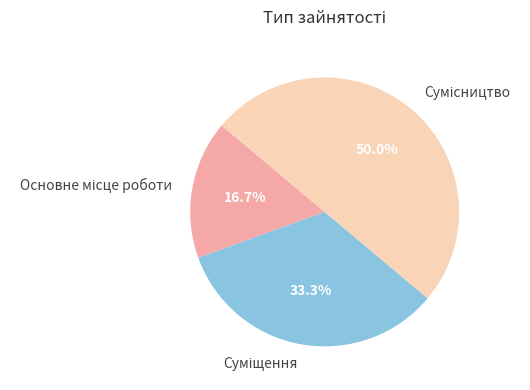

What is the change in value from Суміщення to Сумісництво?

+1